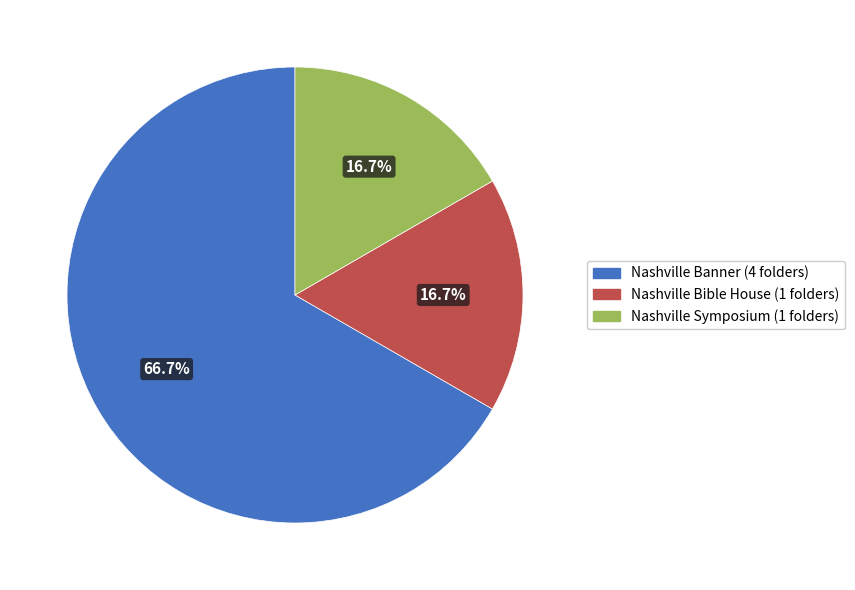

To the nearest percent, what portion does Nashville Banner represent?

67%